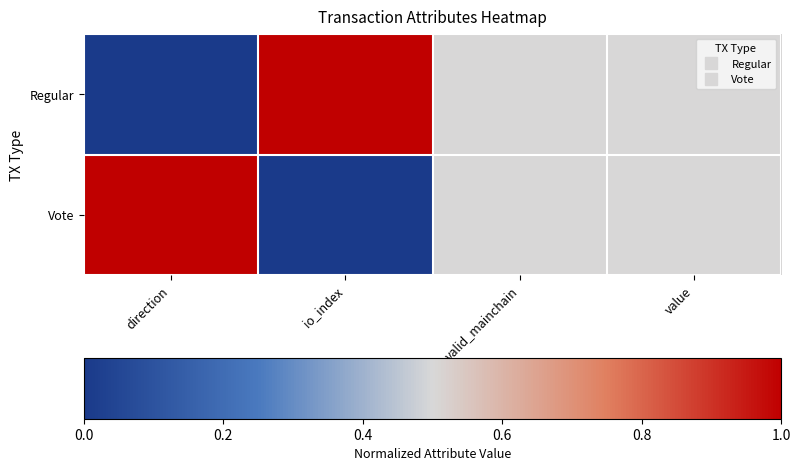

Count the number of data series in this chart.

2